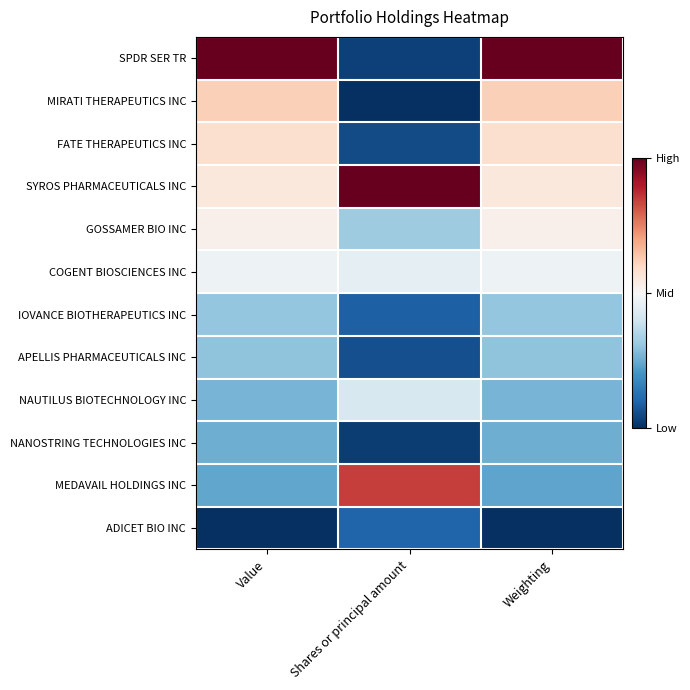

Reading right to left, transcribe all the data shown in this chart.

SPDR SER TR: Weighting=1.0	Shares or principal amount=0.0	Value=1.0
MIRATI THERAPEUTICS INC: Weighting=0.6	Shares or principal amount=0.0	Value=0.6
FATE THERAPEUTICS INC: Weighting=0.6	Shares or principal amount=0.1	Value=0.6
SYROS PHARMACEUTICALS INC: Weighting=0.6	Shares or principal amount=1.0	Value=0.6
GOSSAMER BIO INC: Weighting=0.5	Shares or principal amount=0.3	Value=0.5
COGENT BIOSCIENCES INC: Weighting=0.5	Shares or principal amount=0.5	Value=0.5
IOVANCE BIOTHERAPEUTICS INC: Weighting=0.3	Shares or principal amount=0.1	Value=0.3
APELLIS PHARMACEUTICALS INC: Weighting=0.3	Shares or principal amount=0.1	Value=0.3
NAUTILUS BIOTECHNOLOGY INC: Weighting=0.3	Shares or principal amount=0.4	Value=0.3
NANOSTRING TECHNOLOGIES INC: Weighting=0.3	Shares or principal amount=0.0	Value=0.3
MEDAVAIL HOLDINGS INC: Weighting=0.2	Shares or principal amount=0.8	Value=0.2
ADICET BIO INC: Weighting=0.0	Shares or principal amount=0.1	Value=0.0